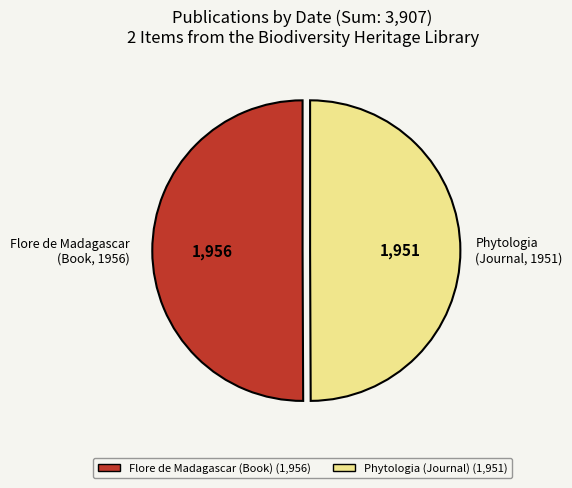

How many segments does this pie chart have?

2